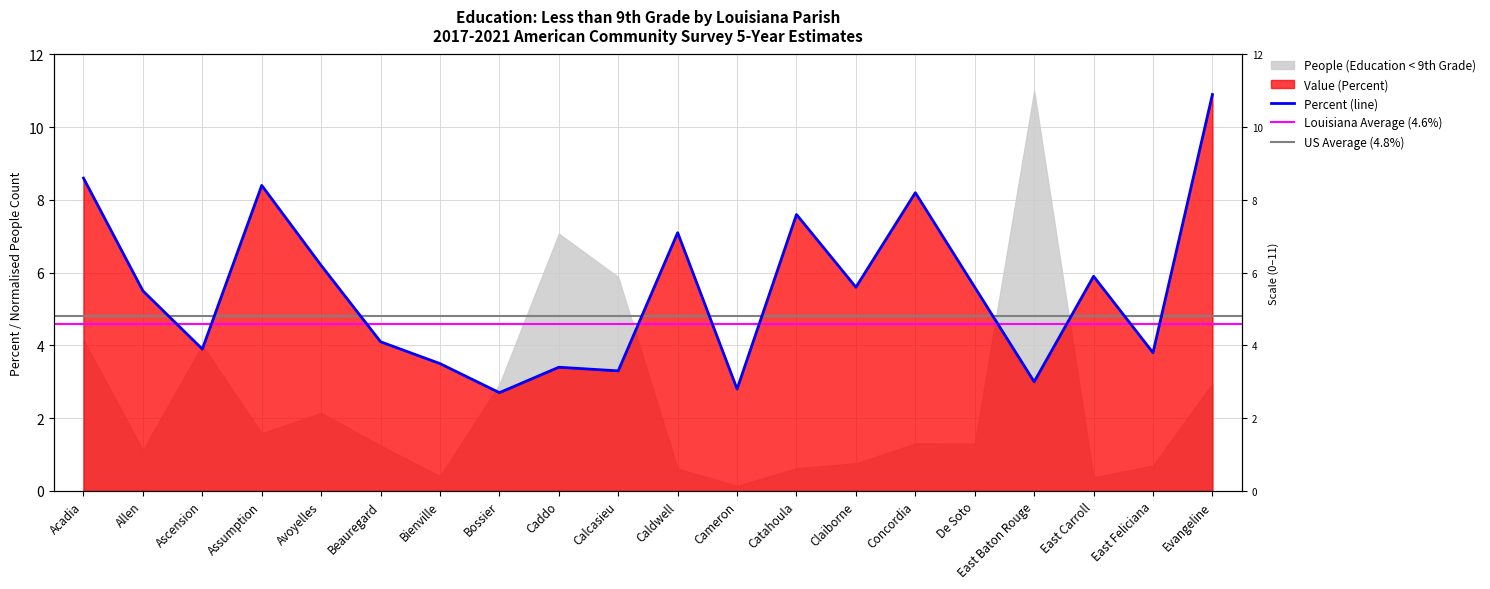

What is the label of the 8th point from the left?

Bossier